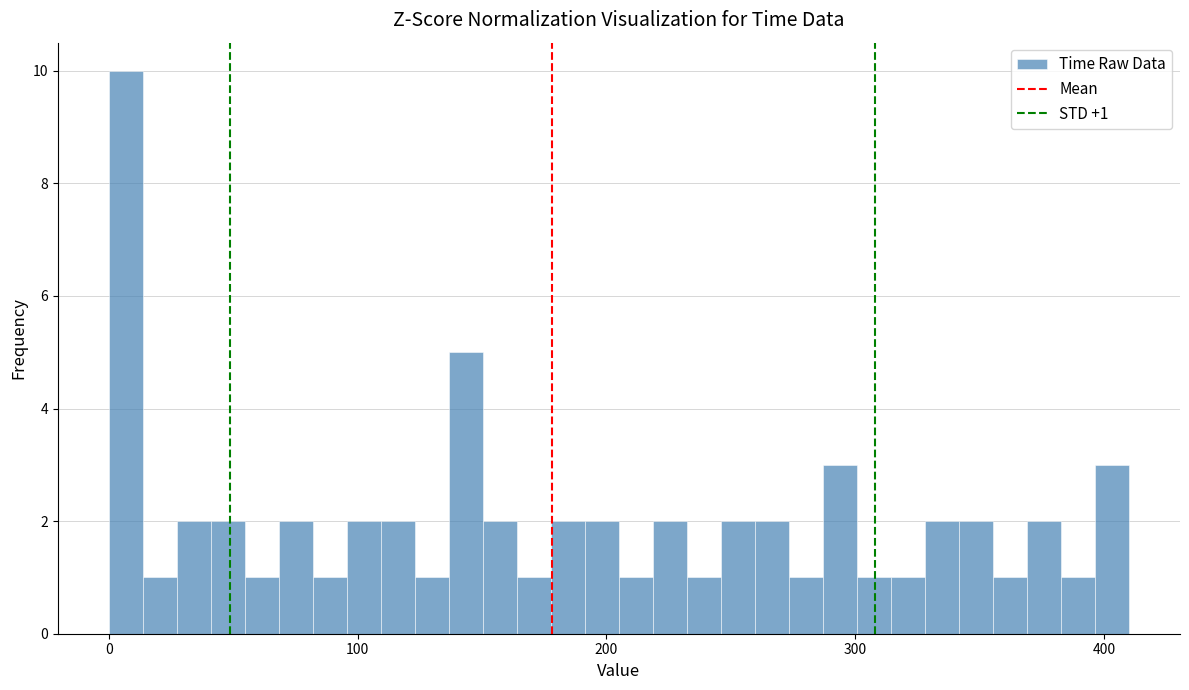

Read against the x-axis, roughly where is the centre of the tallest bar?

10